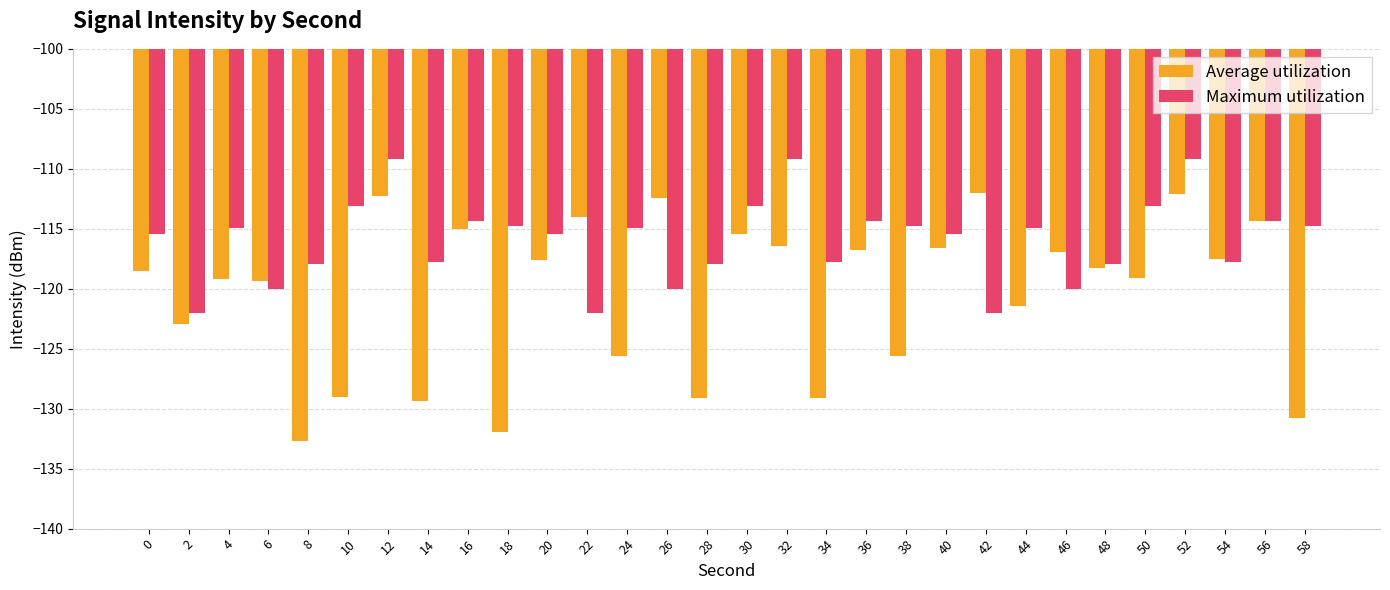

Rank the series by their maximum value, from highest to lowest.

Maximum utilization, Average utilization